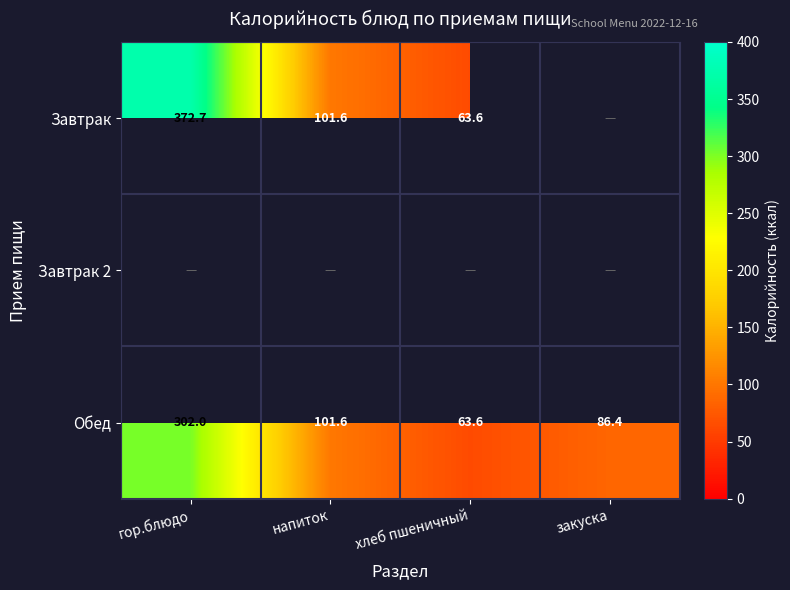

Count the number of data series in this chart.

3